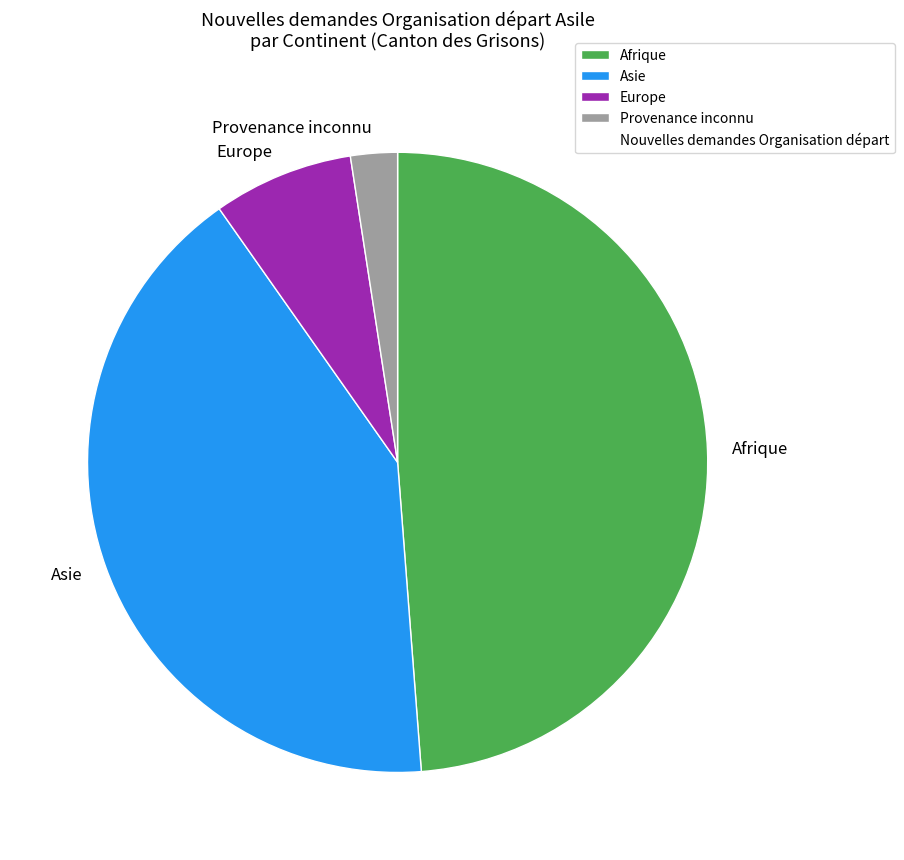

Is the sum of Europe and Asie greater than half?

No